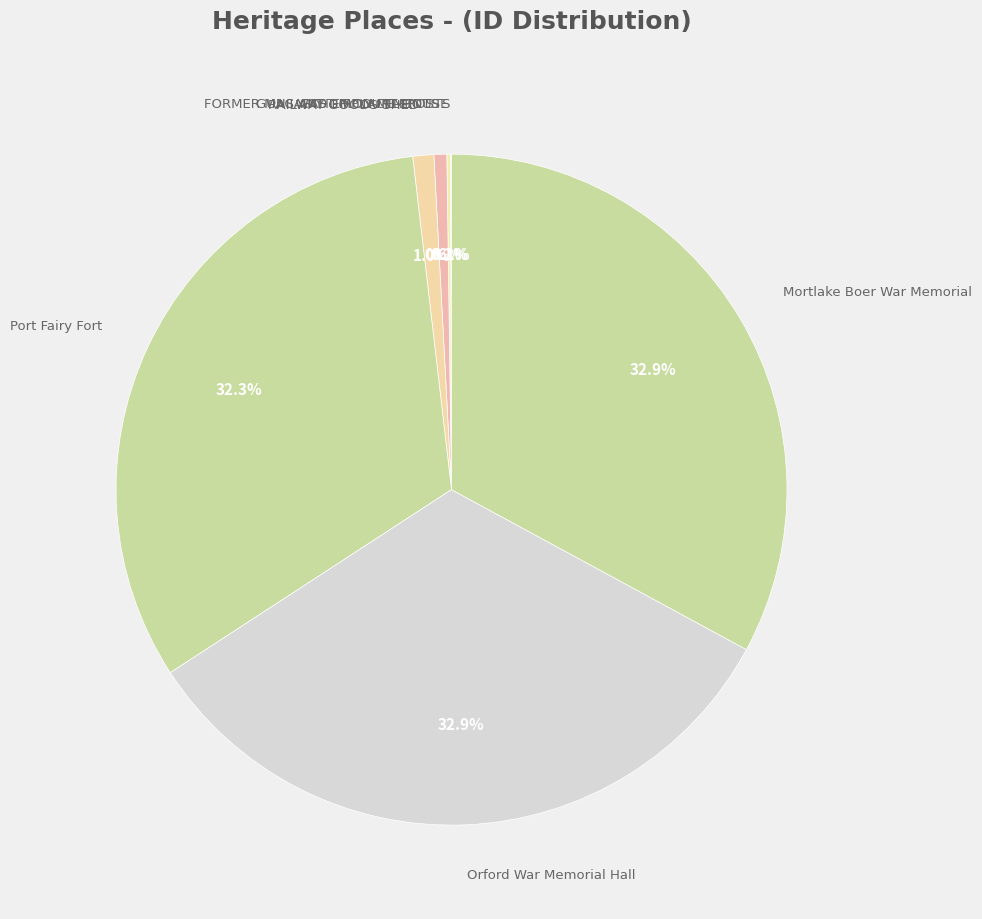

Does any single category account for the majority?

No